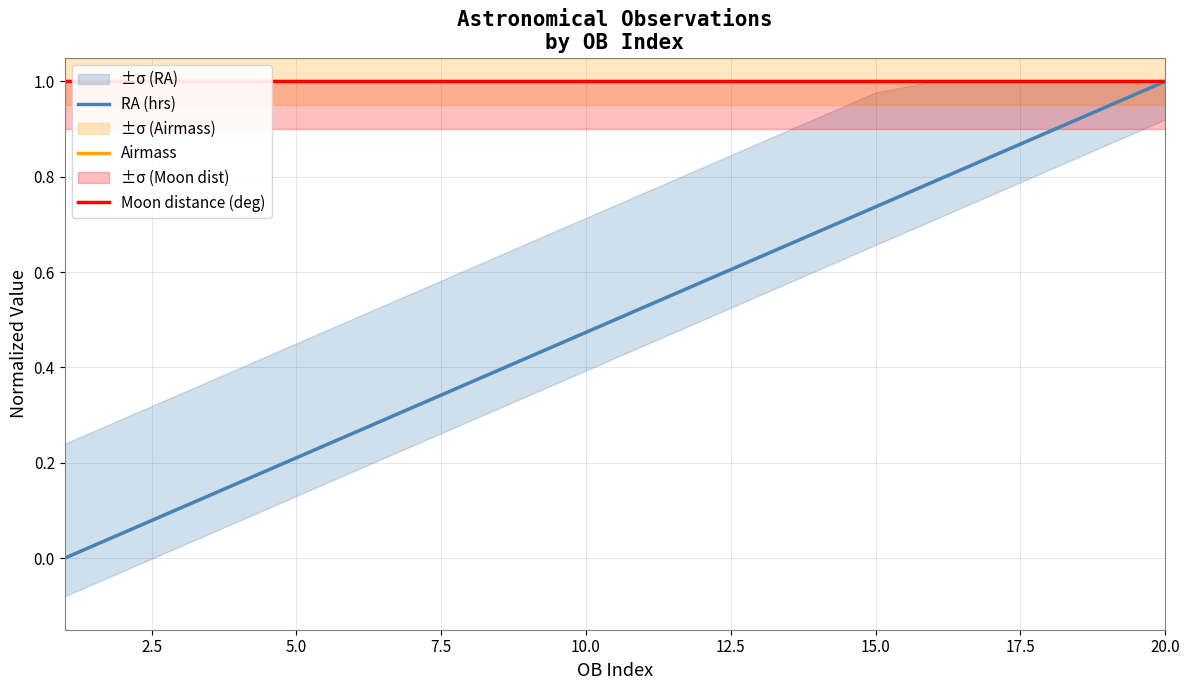

Reading right to left, what are all the values shown in this chart?

RA (hrs): 1.0	0.9	0.9	0.8	0.8	0.7	0.7	0.6	0.6	0.5	0.5	0.4	0.4	0.3	0.3	0.2	0.2	0.1	0.1	0.0
Airmass: 1.0	1.0	1.0	1.0	1.0	1.0	1.0	1.0	1.0	1.0	1.0	1.0	1.0	1.0	1.0	1.0	1.0	1.0	1.0	1.0
Moon distance (deg): 1.0	1.0	1.0	1.0	1.0	1.0	1.0	1.0	1.0	1.0	1.0	1.0	1.0	1.0	1.0	1.0	1.0	1.0	1.0	1.0